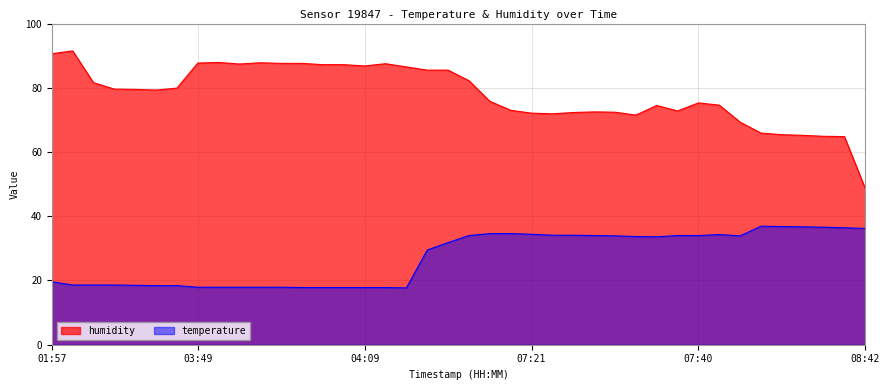

Which has a higher value, 08:29 or 02:27?

02:27